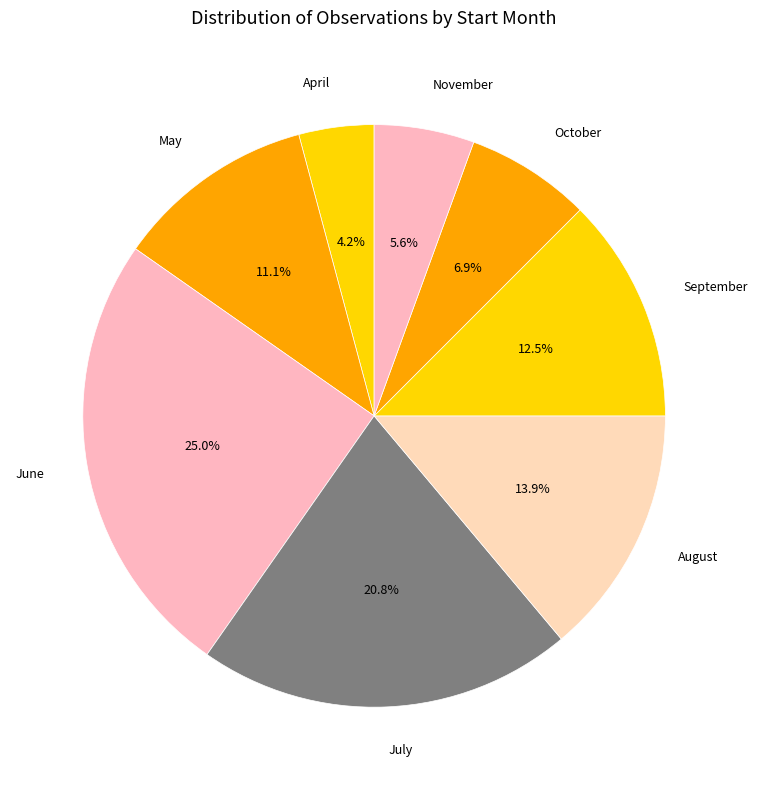

Approximately how many times larger is the value at June compared to October?

3.6